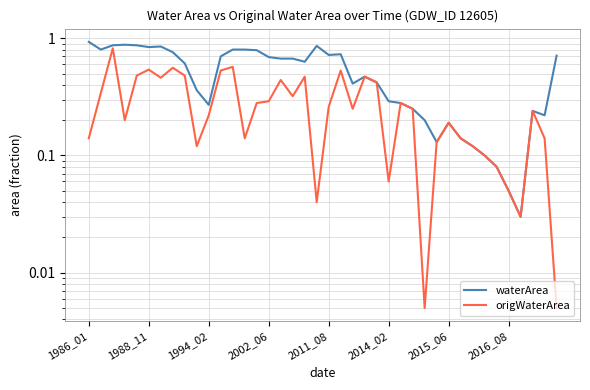

Which label corresponds to the largest value in the chart?

1986_01